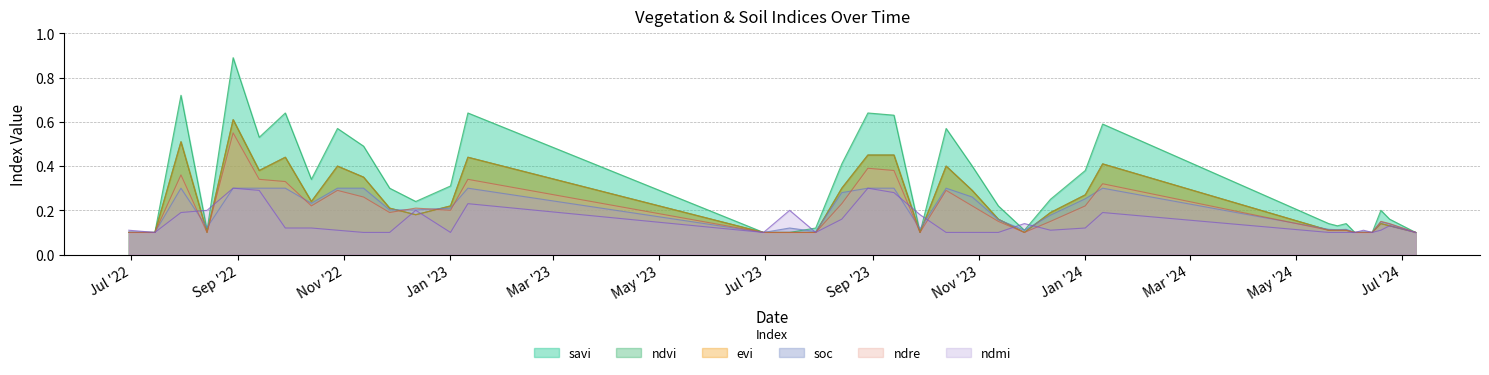

True or false: ndvi and evi cross at least once.

False